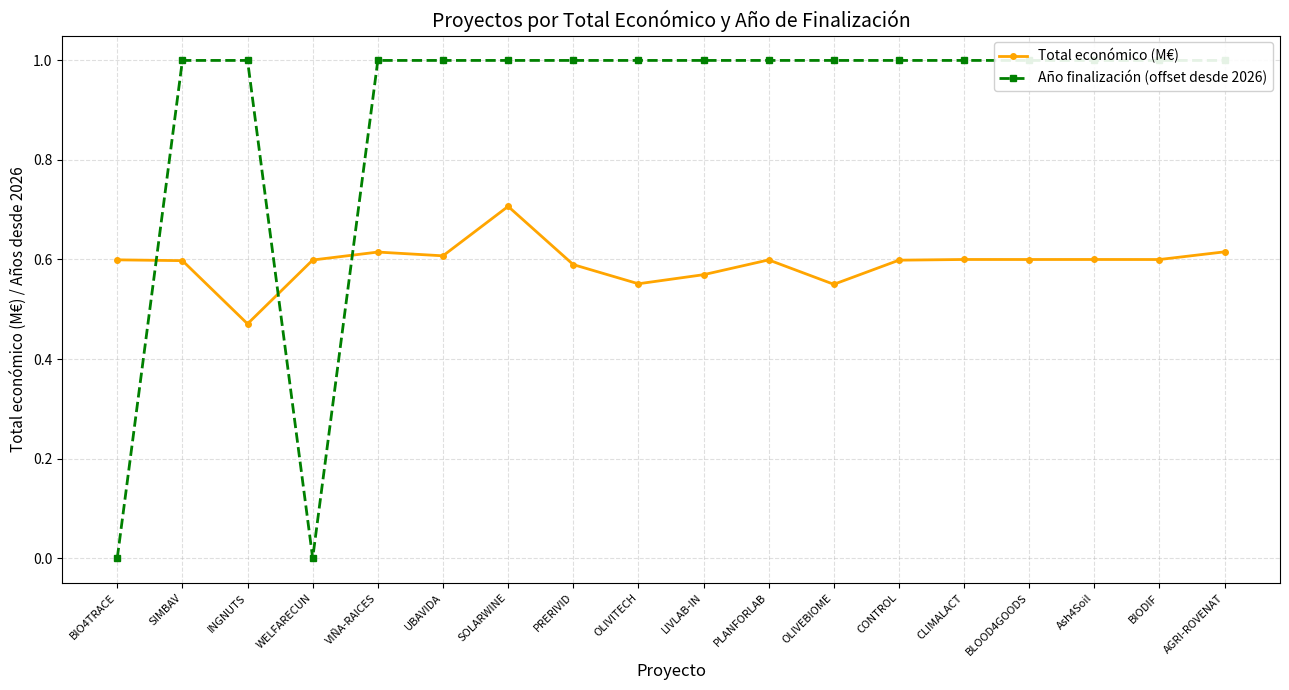

Reading left to right, what are all the values shown in this chart?

Total económico (M€): BIO4TRACE=0.6	SIMBAV=0.6	INGNUTS=0.5	WELFARECUN=0.6	VIÑA-RAICES=0.6	UBAVIDA=0.6	SOLARWINE=0.7	PRERIVID=0.6	OLIVITECH=0.6	LIVLAB-IN=0.6	PLANFORLAB=0.6	OLIVEBIOME=0.6	CONTROL=0.6	CLIMALACT=0.6	BLOOD4GOODS=0.6	Ash4Soil=0.6	BIODIF=0.6	AGRI-ROVENAT=0.6
Año finalización (offset desde 2026): BIO4TRACE=0.0	SIMBAV=1.0	INGNUTS=1.0	WELFARECUN=0.0	VIÑA-RAICES=1.0	UBAVIDA=1.0	SOLARWINE=1.0	PRERIVID=1.0	OLIVITECH=1.0	LIVLAB-IN=1.0	PLANFORLAB=1.0	OLIVEBIOME=1.0	CONTROL=1.0	CLIMALACT=1.0	BLOOD4GOODS=1.0	Ash4Soil=1.0	BIODIF=1.0	AGRI-ROVENAT=1.0